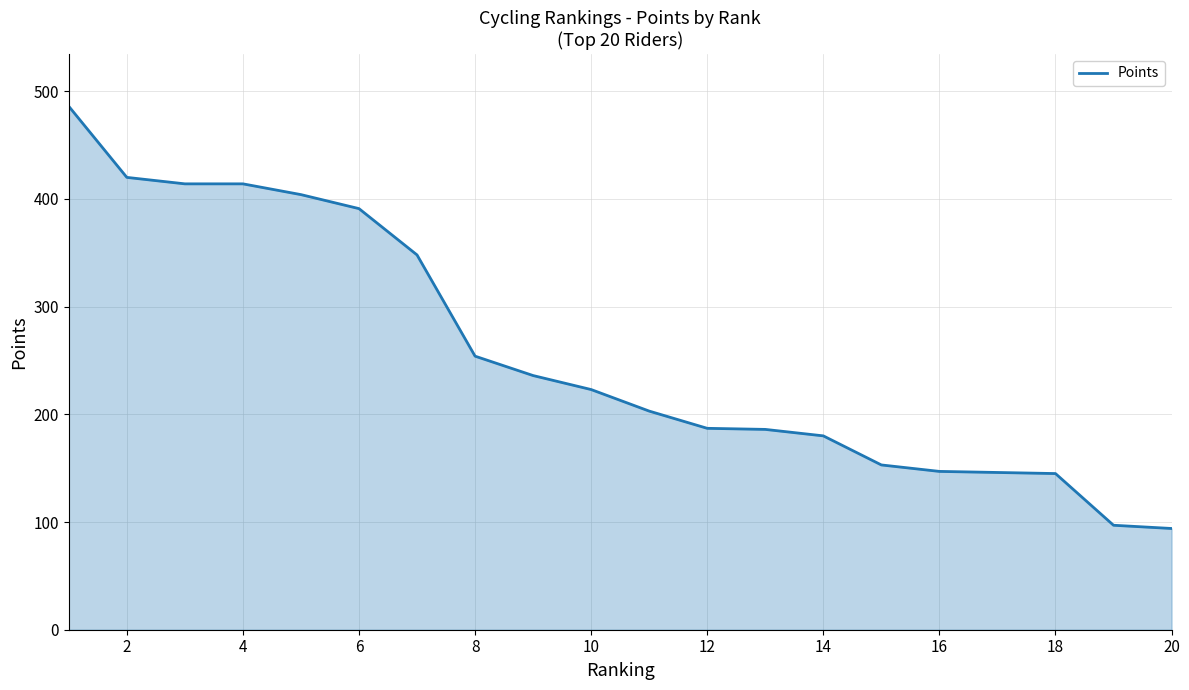

What is the greatest value displayed?

486